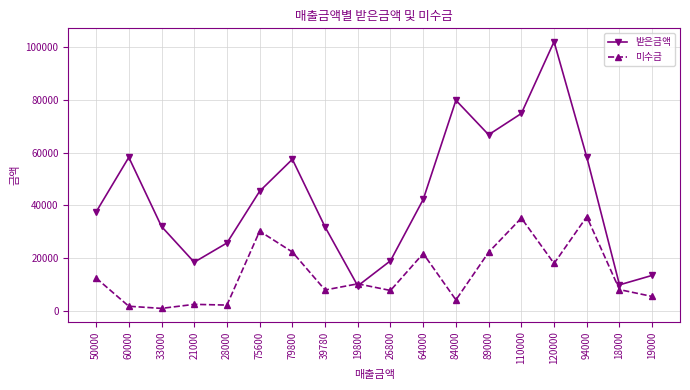

Is the value of 받은금액 at 120000 greater than the value of 미수금 at 94000?

Yes